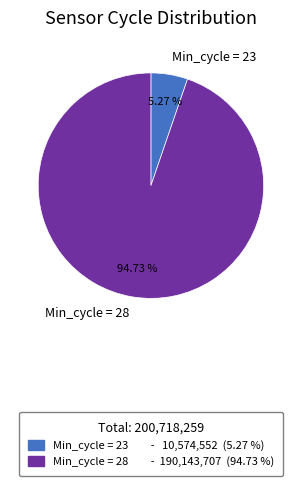

Rank the categories by value from highest to lowest.

Min_cycle = 28, Min_cycle = 23